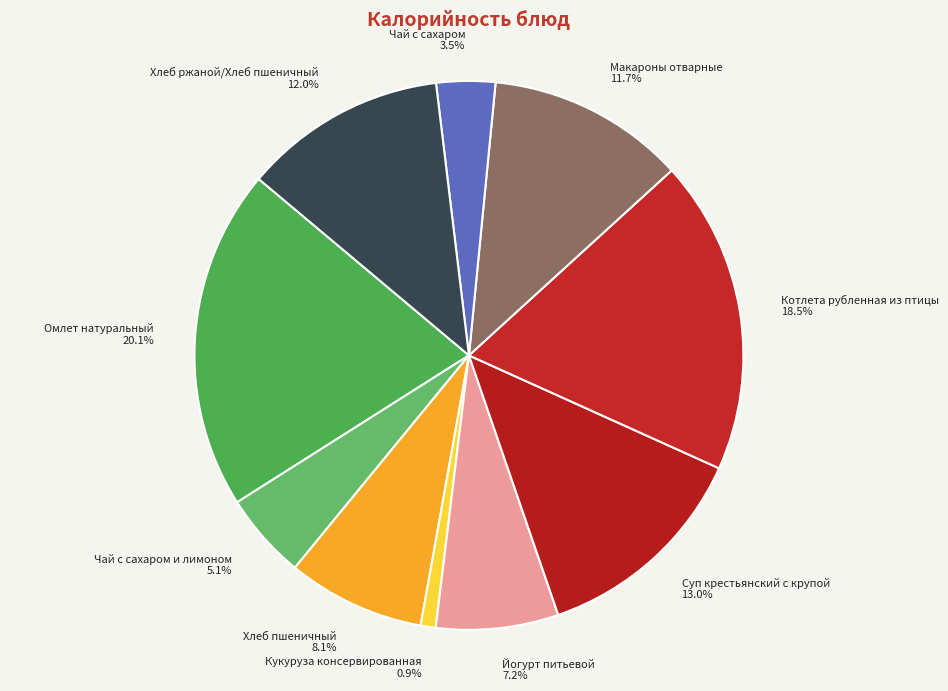

Is there any slice that represents more than half of the pie?

No